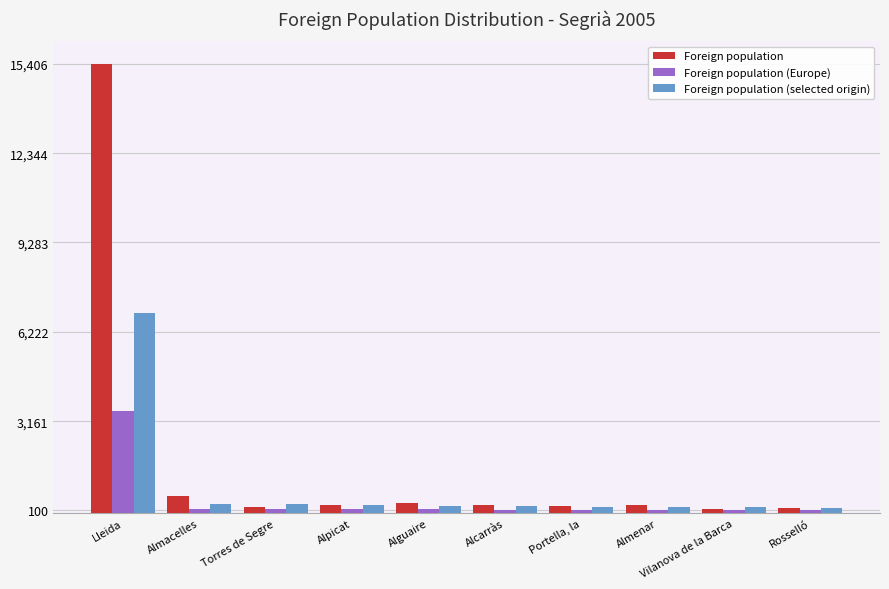

Which series changed the most between Lleida and Torres de Segre?

Foreign population